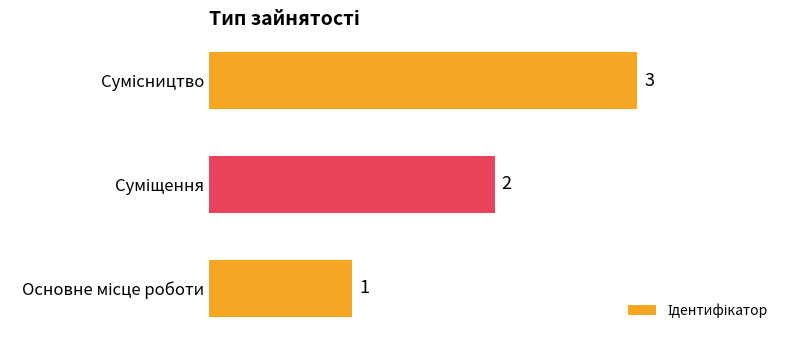

What is the greatest value displayed?

3